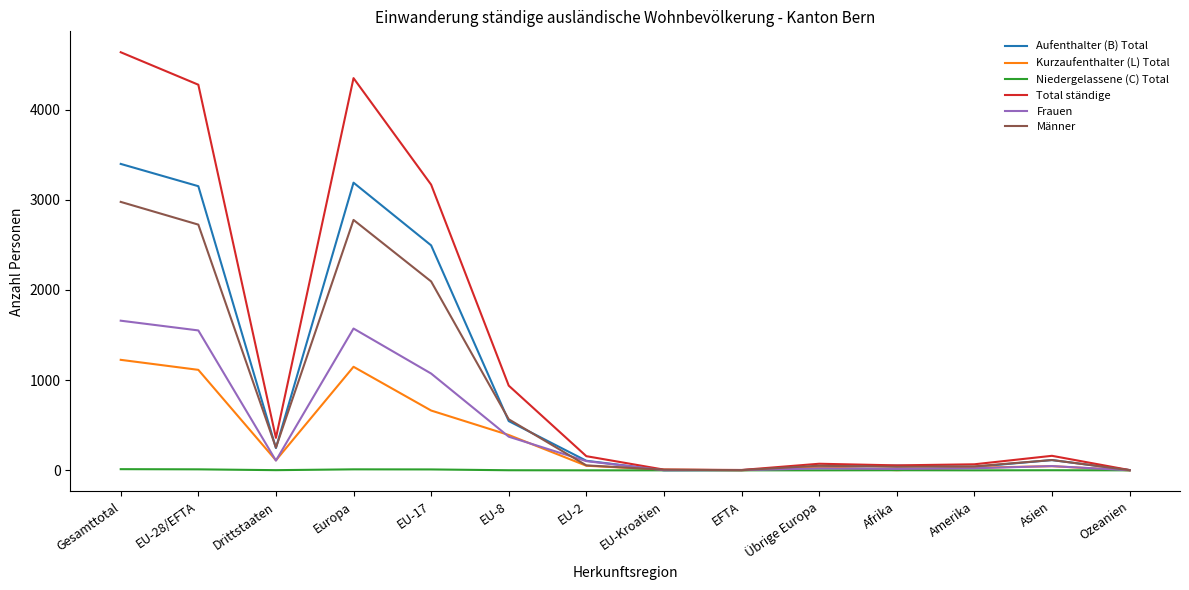

At which label is Total ständige closest to 2319?

EU-17